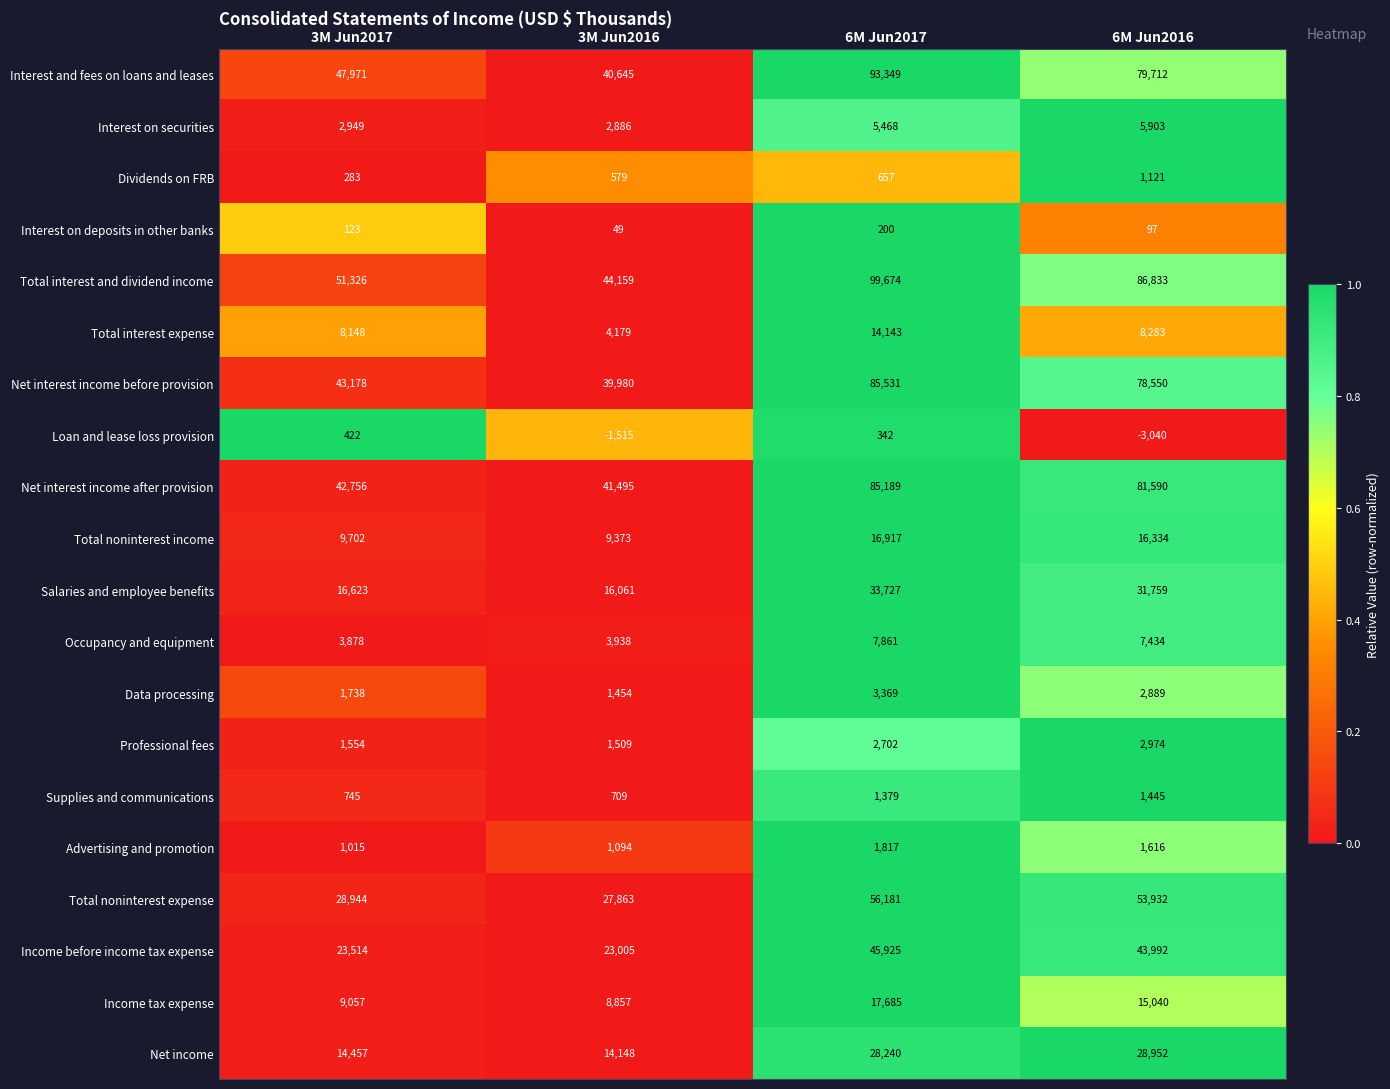

At which category is the sum across all series the highest?

6M Jun2017